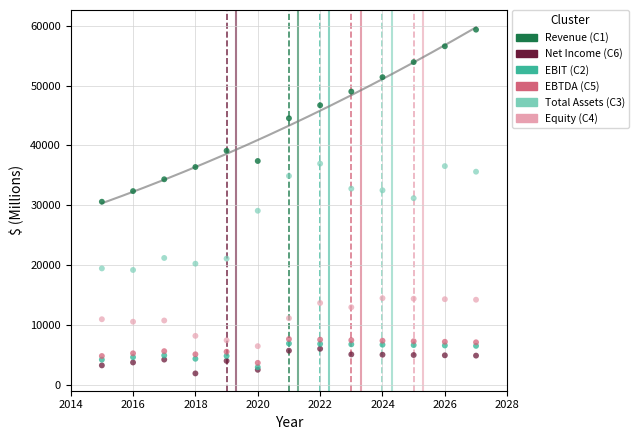

What are all the series names shown in the legend?

Revenue (C1), Net Income (C6), EBIT (C2), EBTDA (C5), Total Assets (C3), Equity (C4)